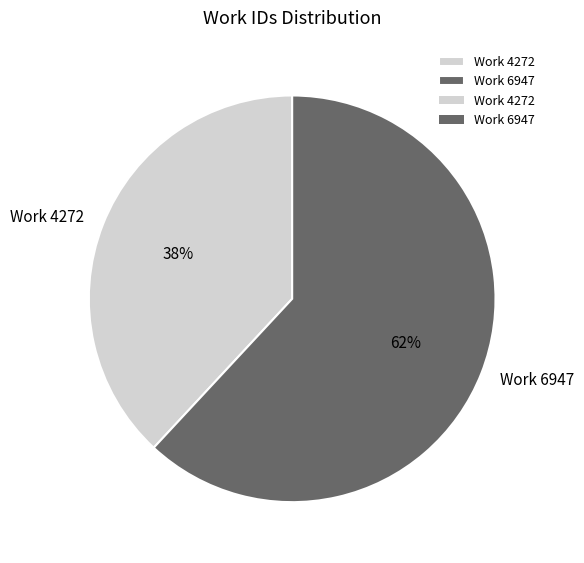

Is there any slice that represents more than half of the pie?

Yes